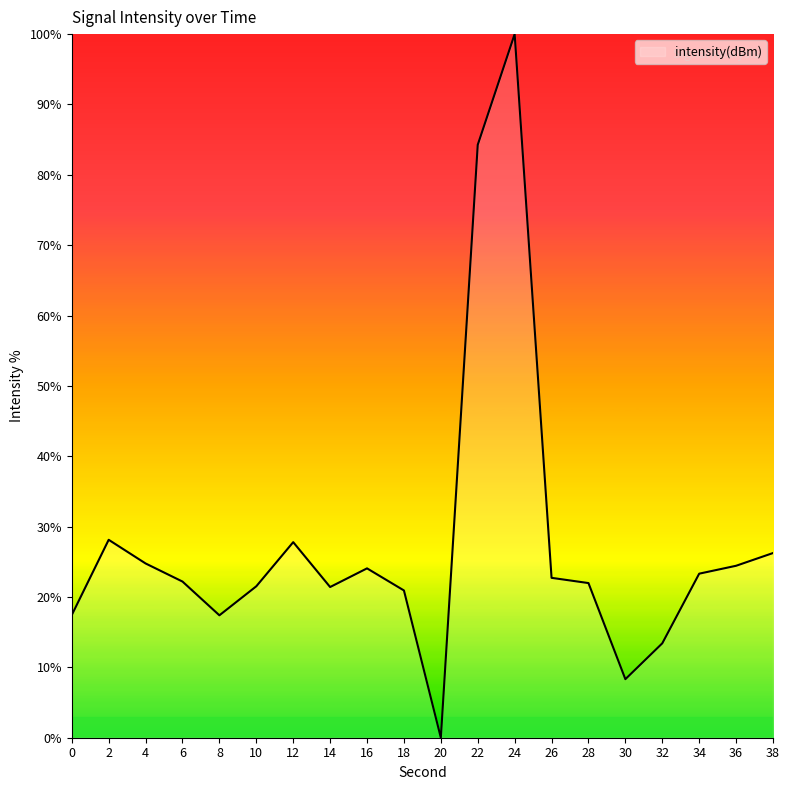

True or false: the data has more than 1 interior local peaks.

True